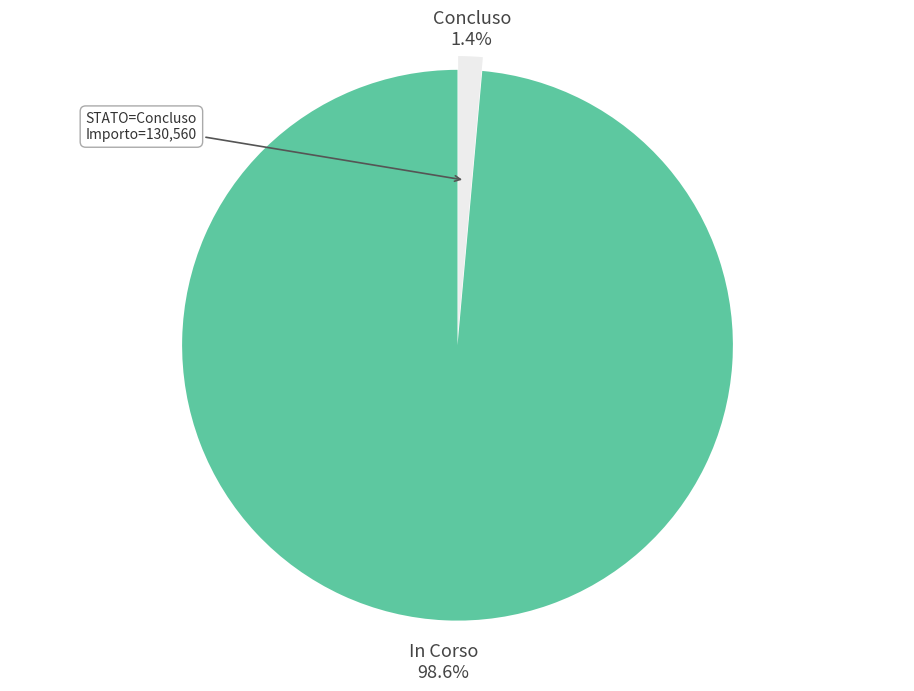

Which slice is the largest?

In Corso